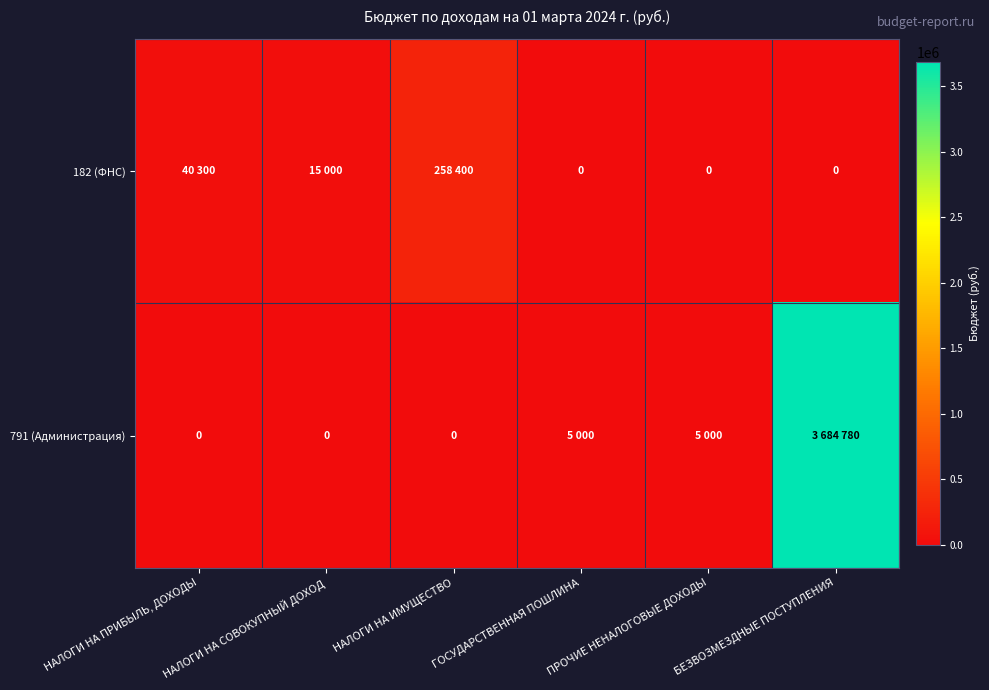

Is the value of 182 (ФНС) at БЕЗВОЗМЕЗДНЫЕ ПОСТУПЛЕНИЯ greater than the value of 791 (Администрация) at НАЛОГИ НА ИМУЩЕСТВО?

No